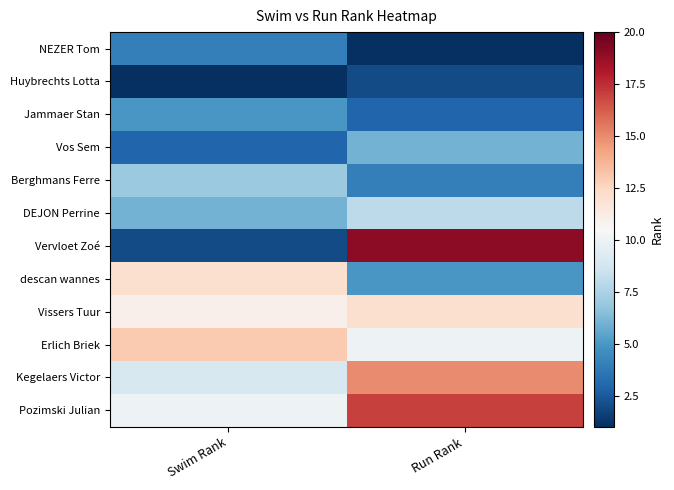

Reading left to right, extract all data points from this chart.

NEZER Tom: Swim Rank=4	Run Rank=1
Huybrechts Lotta: Swim Rank=1	Run Rank=2
Jammaer Stan: Swim Rank=5	Run Rank=3
Vos Sem: Swim Rank=3	Run Rank=6
Berghmans Ferre: Swim Rank=7	Run Rank=4
DEJON Perrine: Swim Rank=6	Run Rank=8
Vervloet Zoé: Swim Rank=2	Run Rank=19
descan wannes: Swim Rank=12	Run Rank=5
Vissers Tuur: Swim Rank=11	Run Rank=12
Erlich Briek: Swim Rank=13	Run Rank=10
Kegelaers Victor: Swim Rank=9	Run Rank=15
Pozimski Julian: Swim Rank=10	Run Rank=17